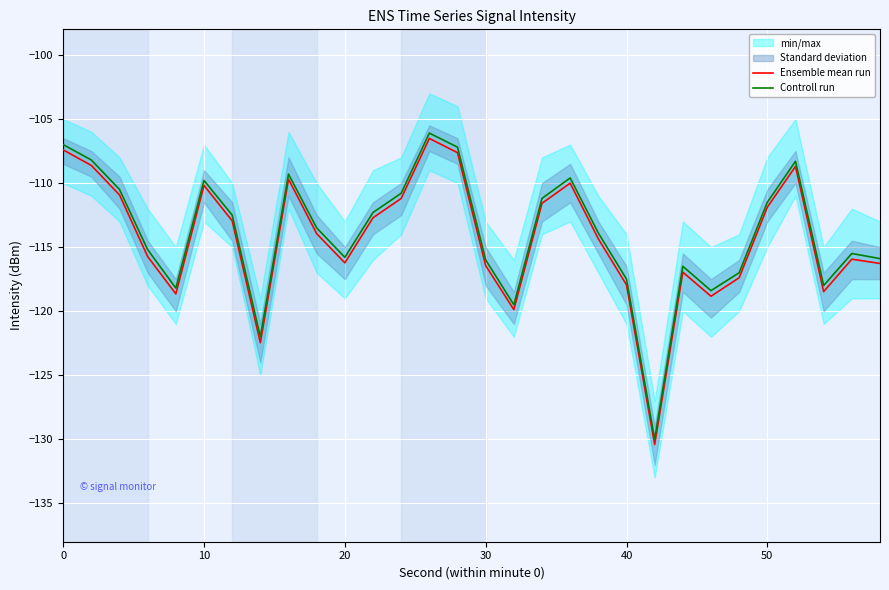

What is the value of the Ensemble mean run point at the 28th from the left?

-118.5